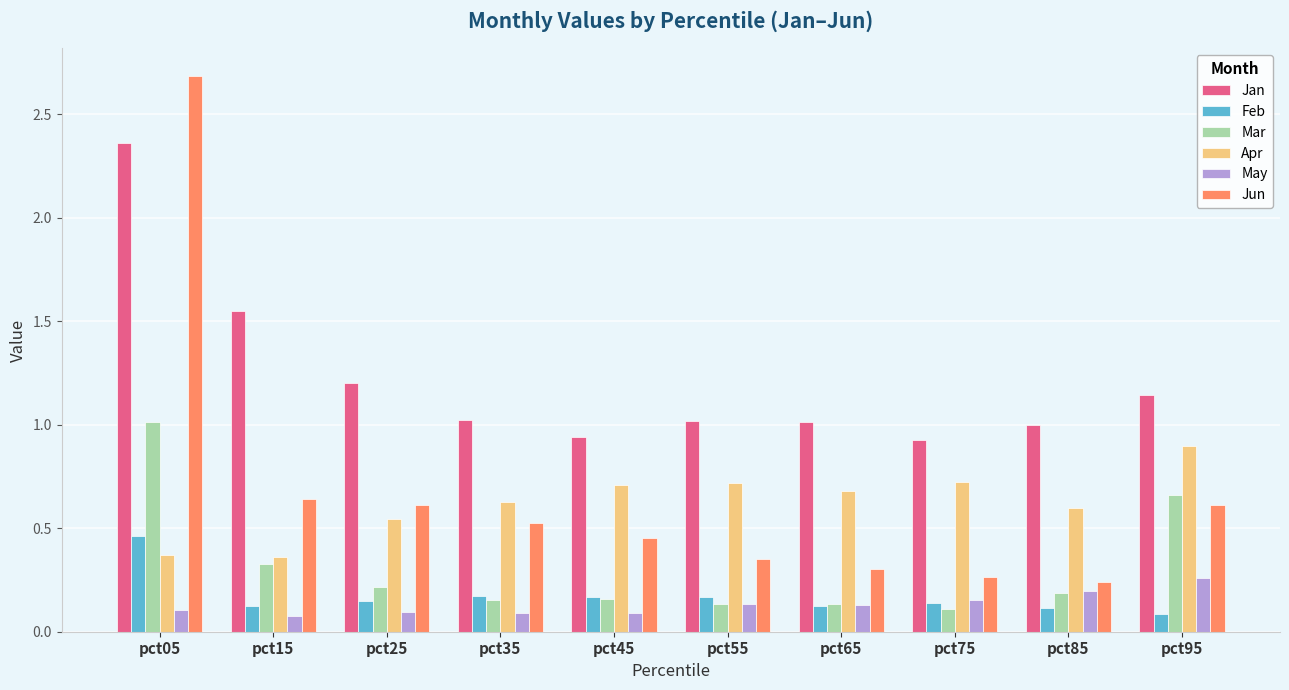

What are all the series names shown in the legend?

Jan, Feb, Mar, Apr, May, Jun